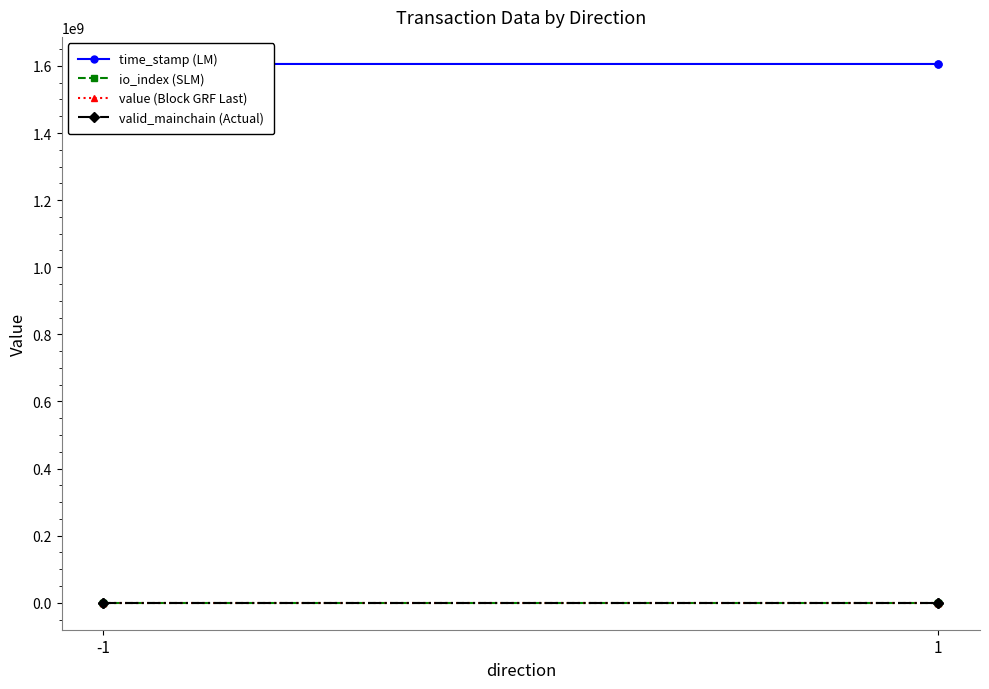

Which category has the highest value in the valid_mainchain (Actual) series?

-1